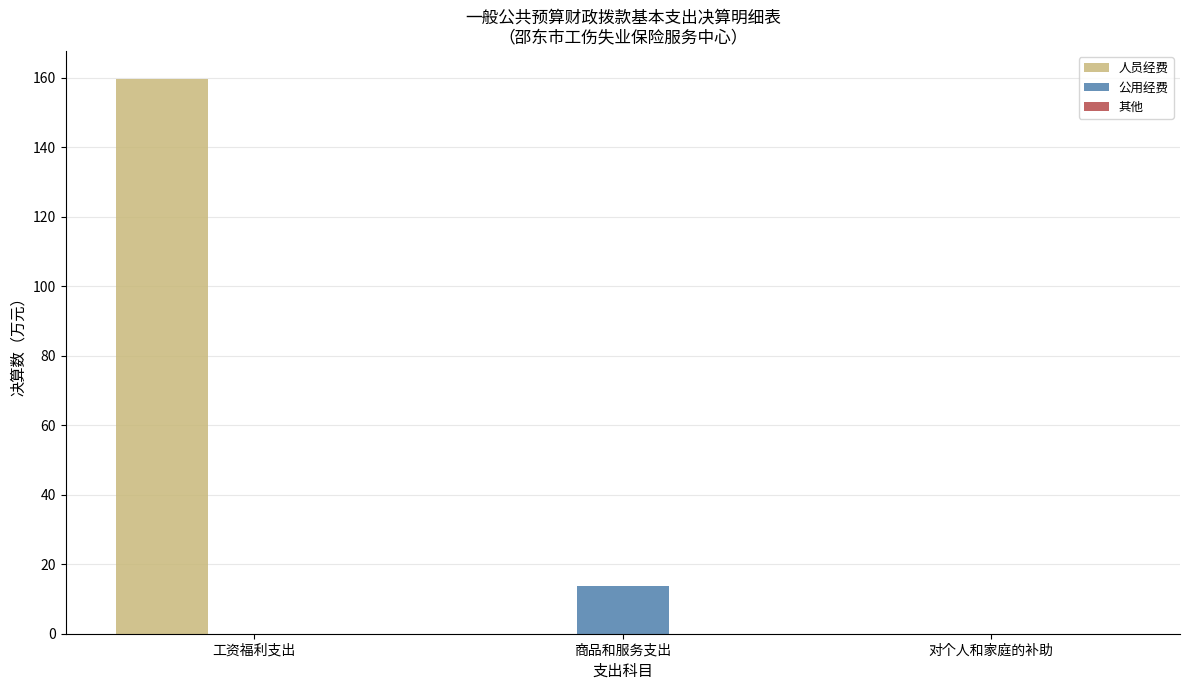

Between 工资福利支出 and 商品和服务支出, which series saw the biggest shift?

人员经费